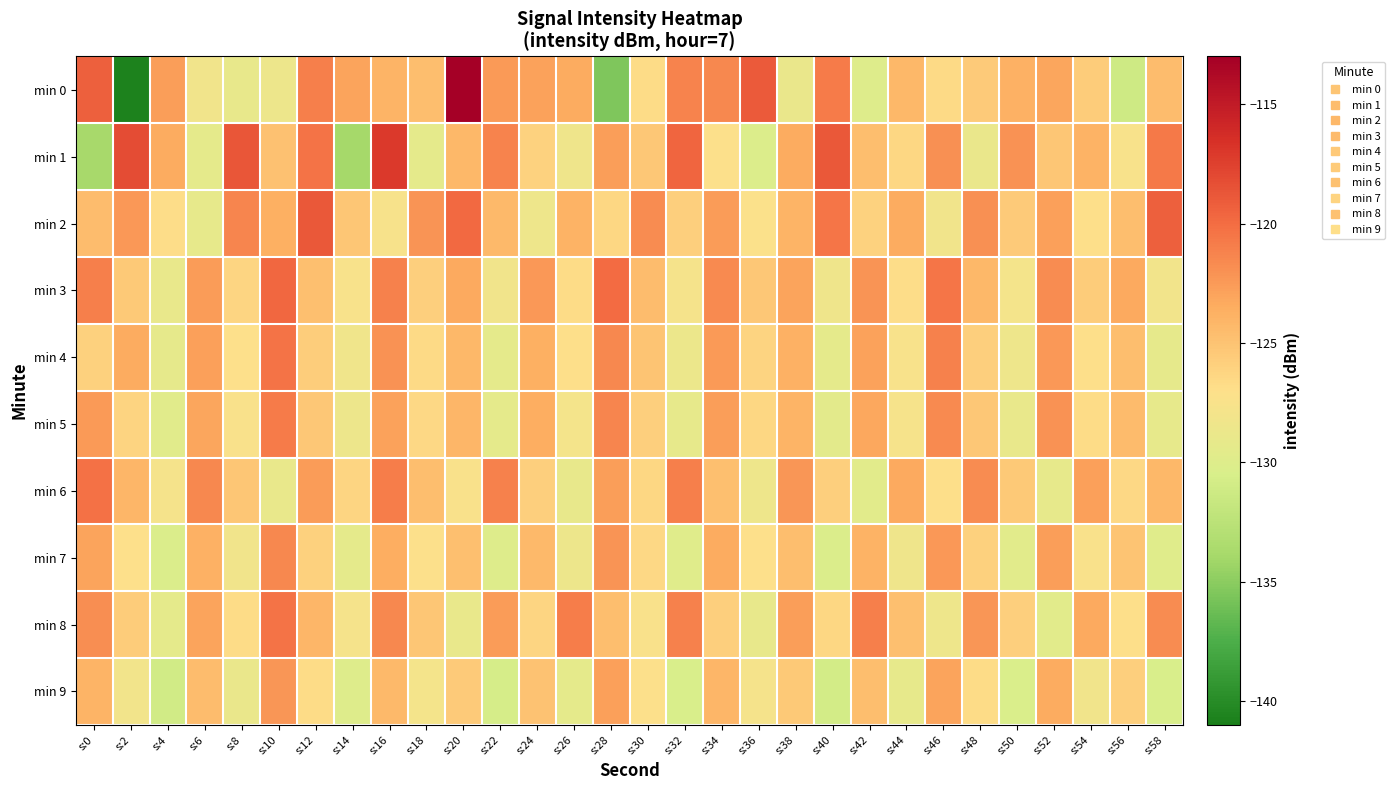

What is the total value across all series at s:14?

-1279.9